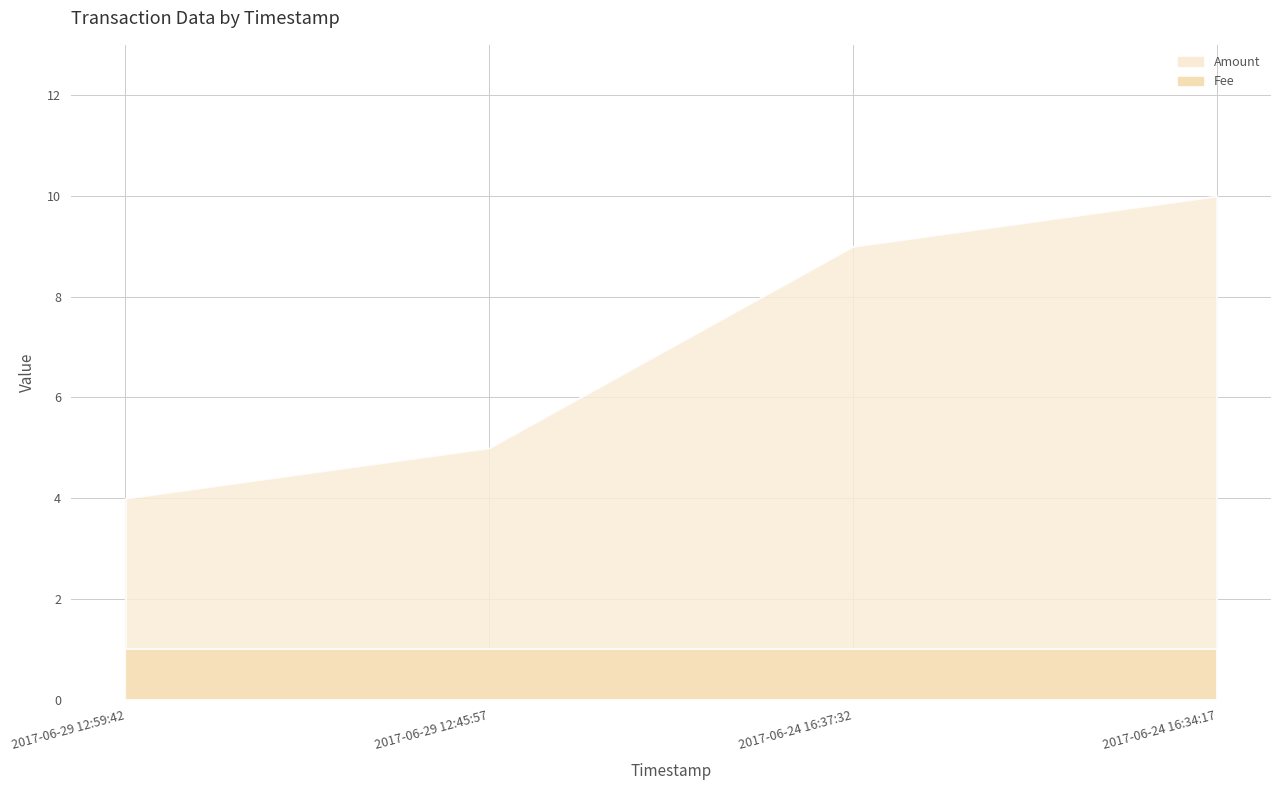

The value of Fee at 2017-06-24 16:37:32 is 1. True or false?

False